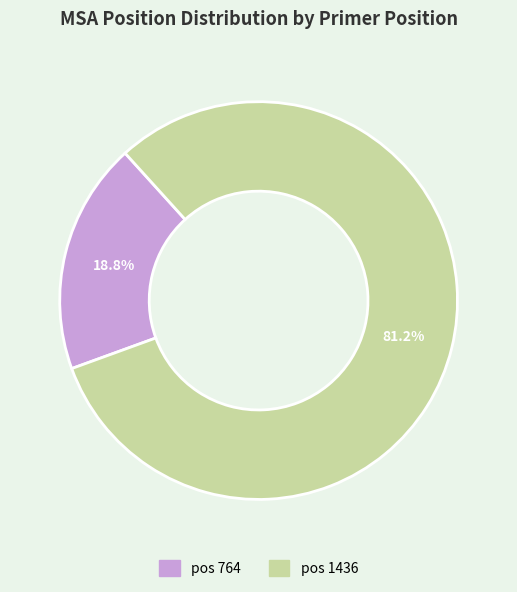

Does any single category account for the majority?

Yes